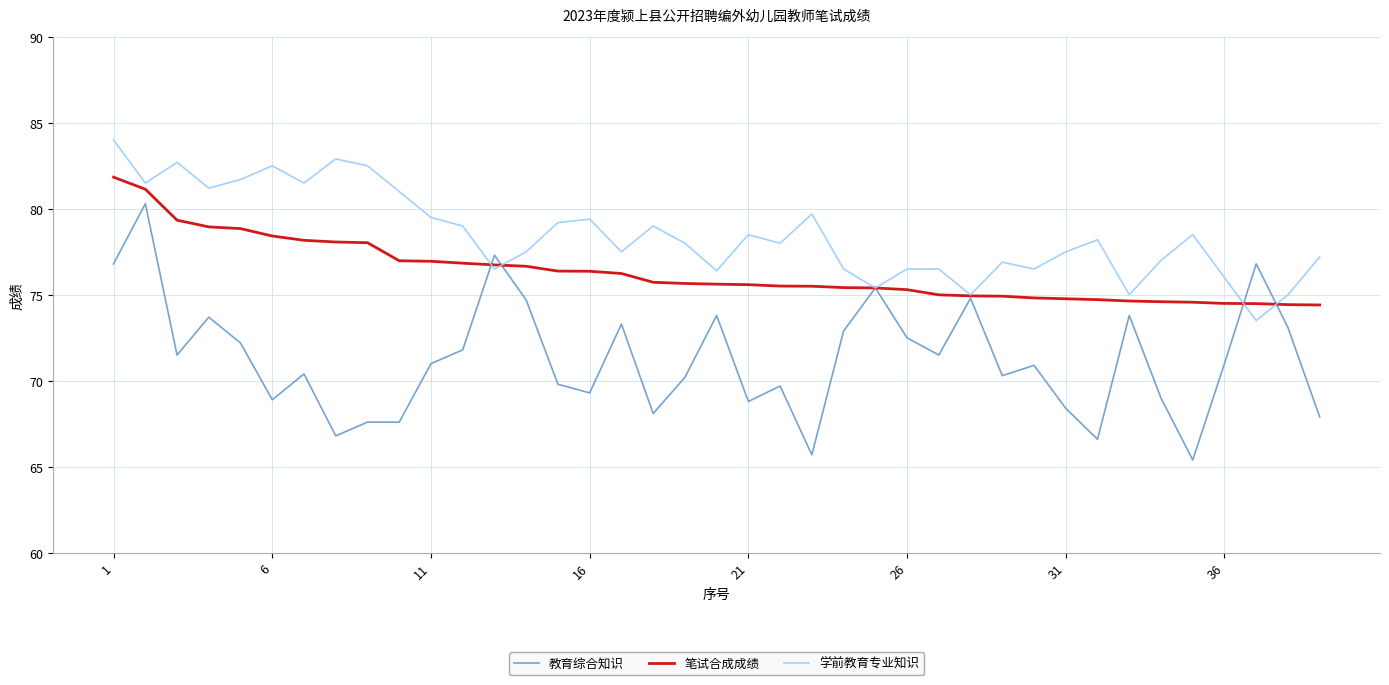

Which series has the largest range (max minus min)?

教育综合知识